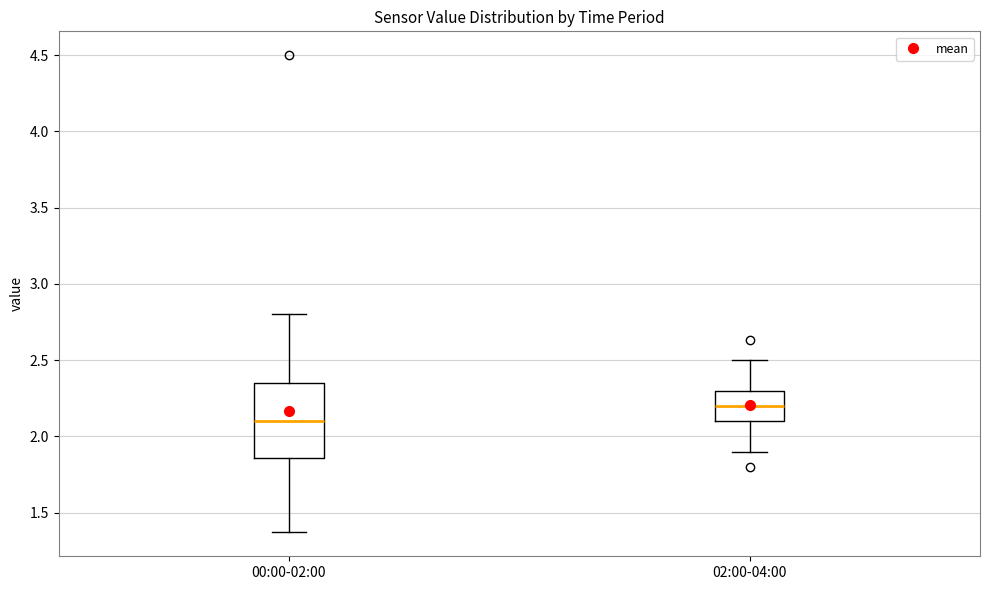

Where does the lower whisker of the box for 02:00-04:00 end on the y-axis? The values are not printed on the chart, so give them approximately, as read against the axis.

1.90